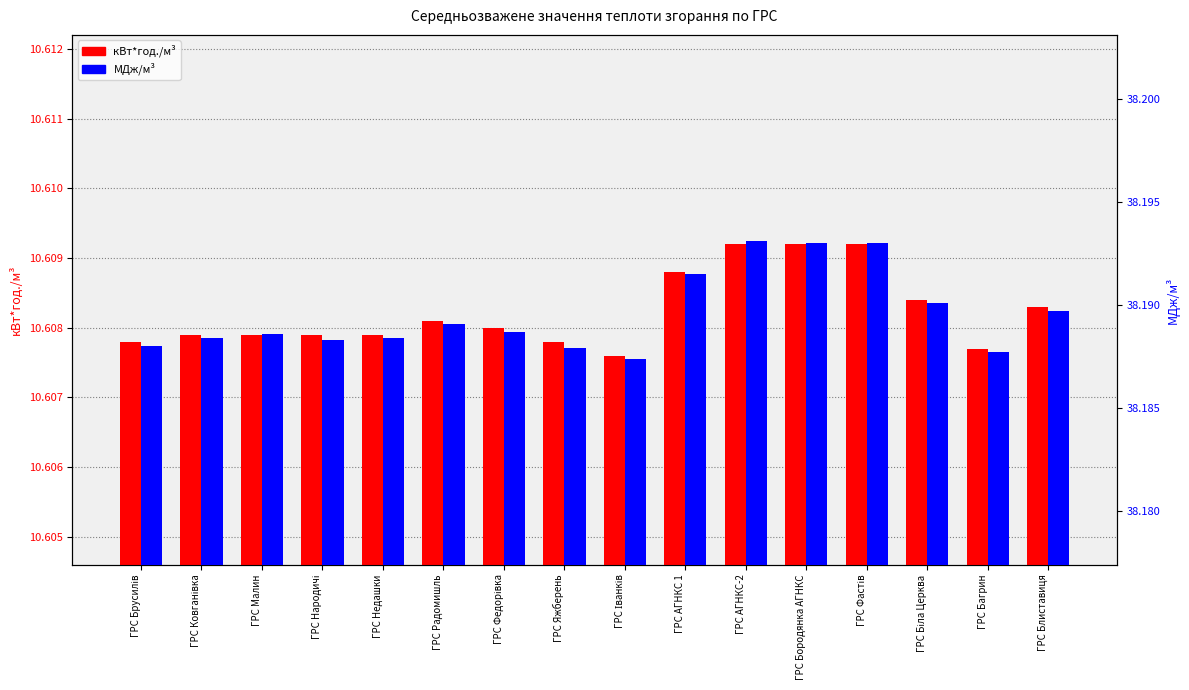

How many МДж/м³ values are between 38 and 39?

16